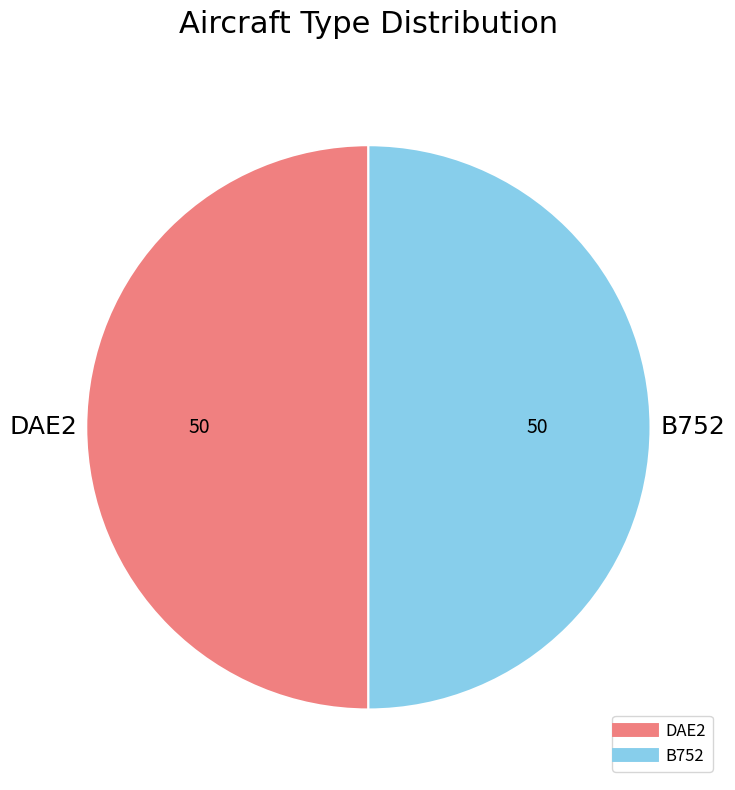

Approximately how many times larger is the value at B752 compared to DAE2?

1.0